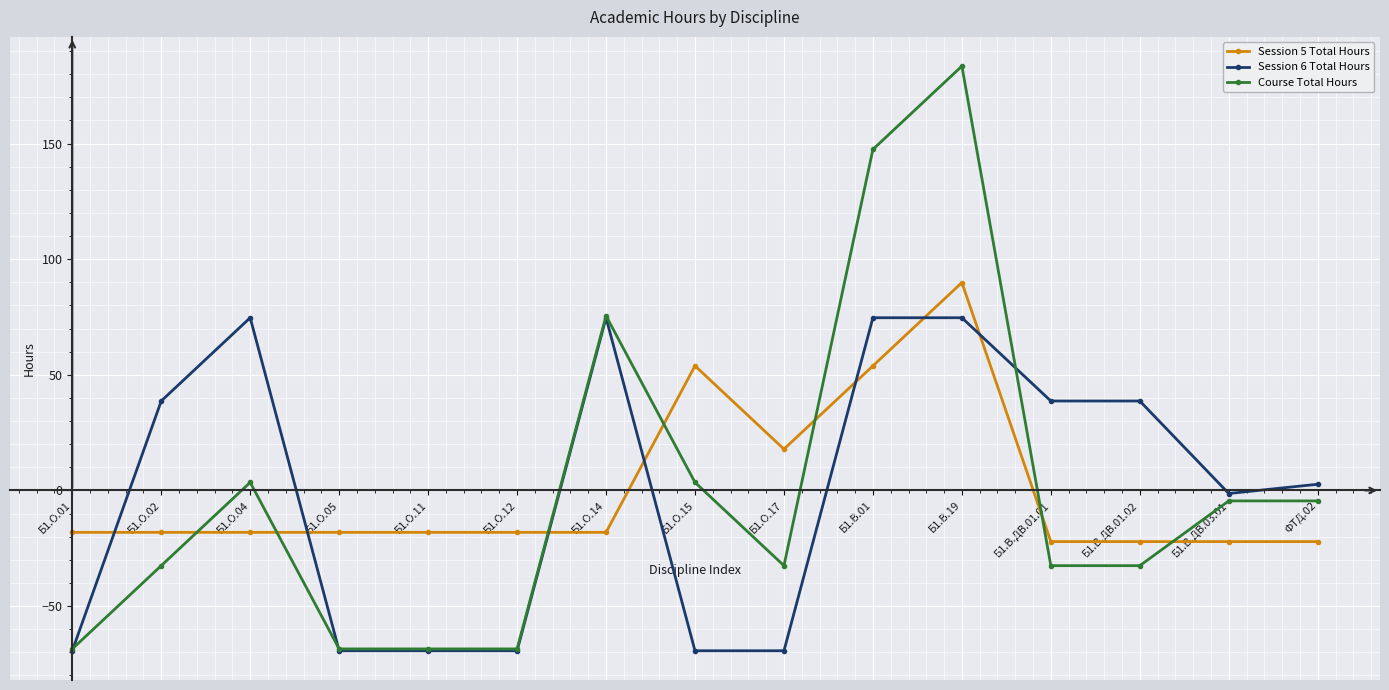

Is this an area chart (filled region under the line)?

No